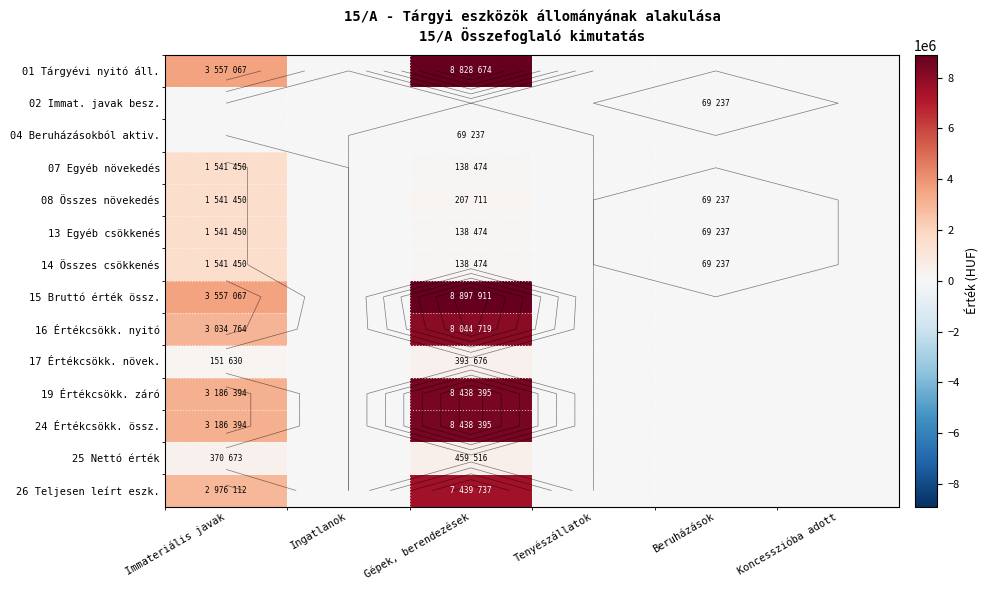

What is the maximum value shown in the chart?

8897911